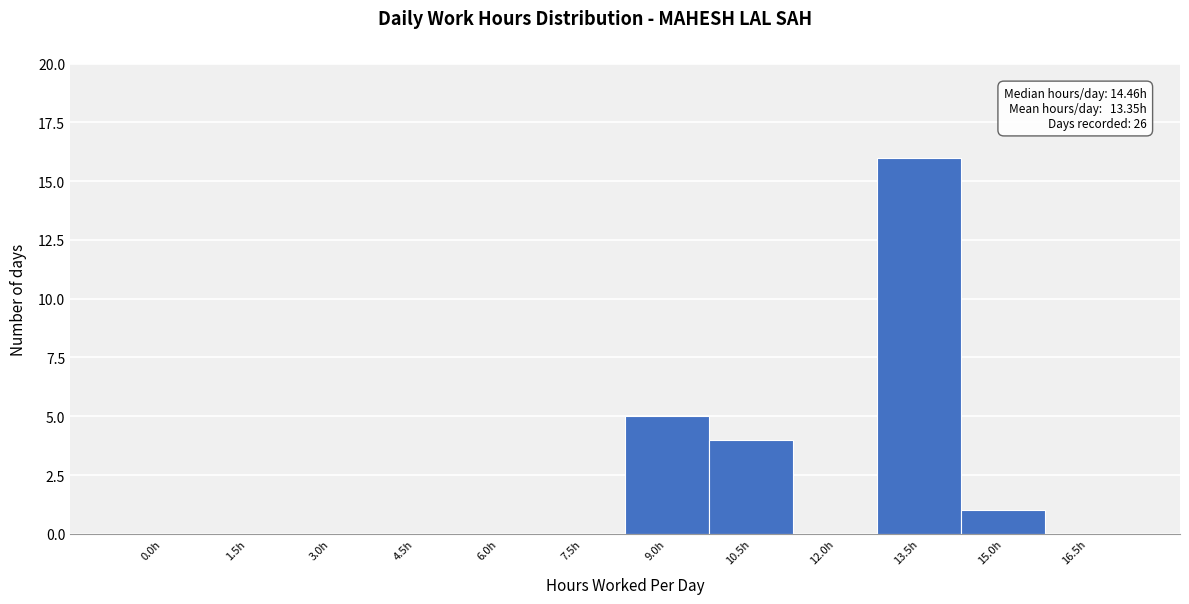

Reading left to right, list all the values displayed in this chart.

0.0h=0	1.5h=0	3.0h=0	4.5h=0	6.0h=0	7.5h=0	9.0h=5	10.5h=4	12.0h=0	13.5h=16	15.0h=1	16.5h=0